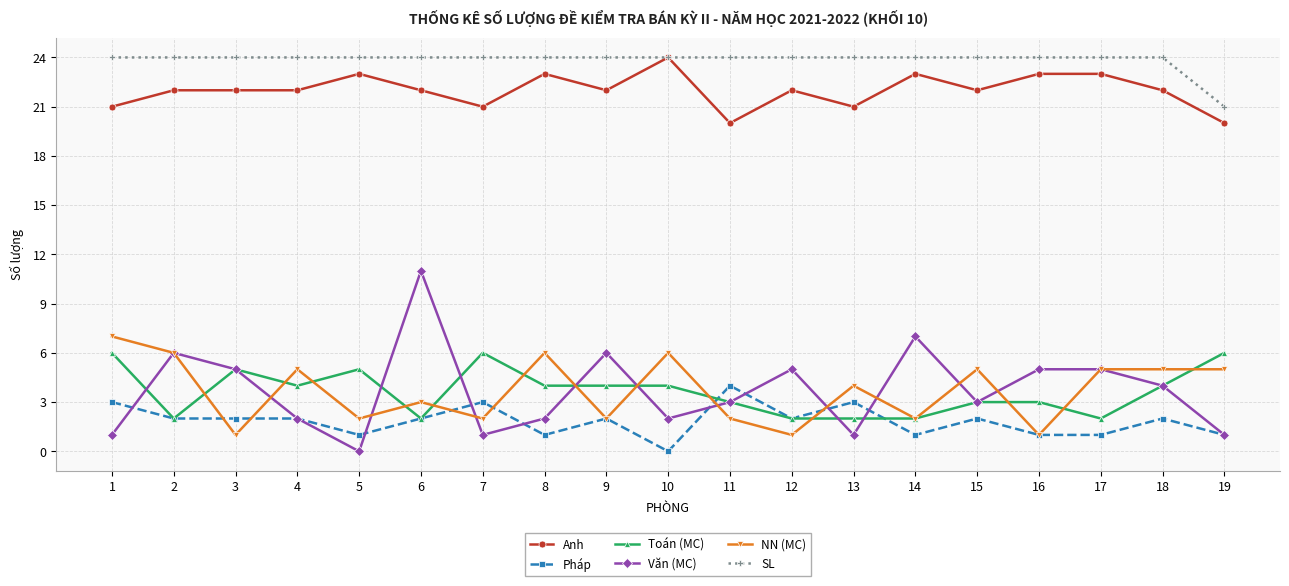

Is this an area chart (filled region under the line)?

No